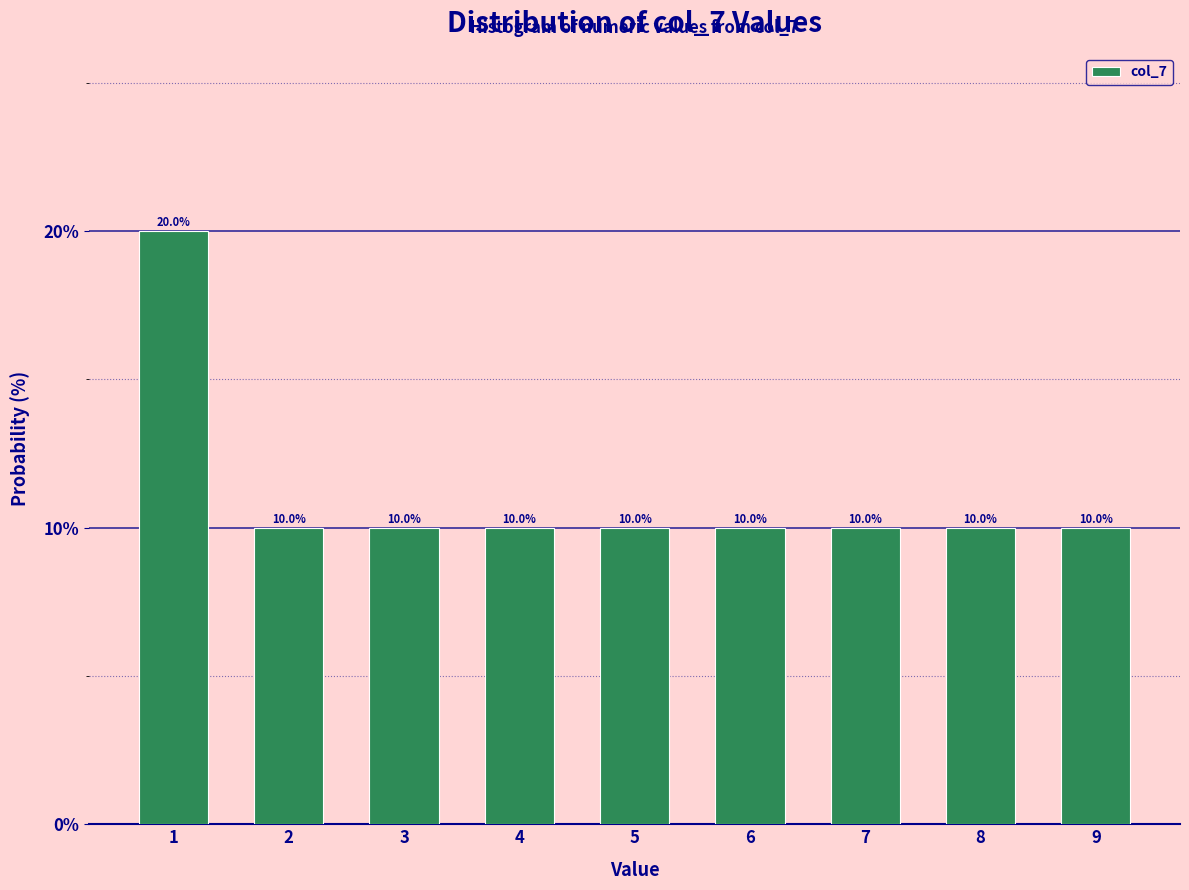

Reading left to right, list all the values displayed in this chart.

20	10	10	10	10	10	10	10	10